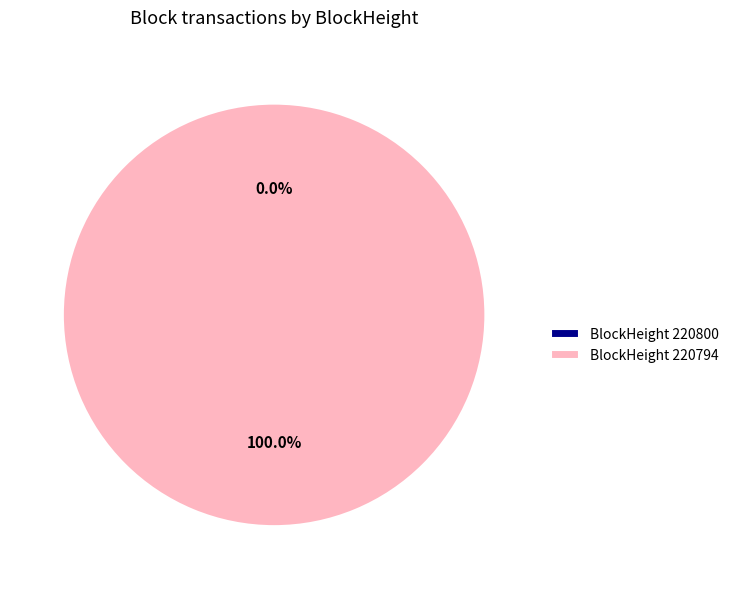

Count the number of slices in the pie.

2